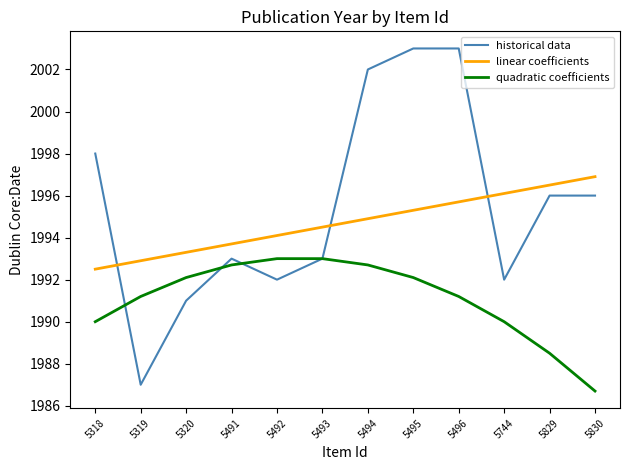

Is the value of historical data at 5491 greater than the value of linear coefficients at 5320?

No